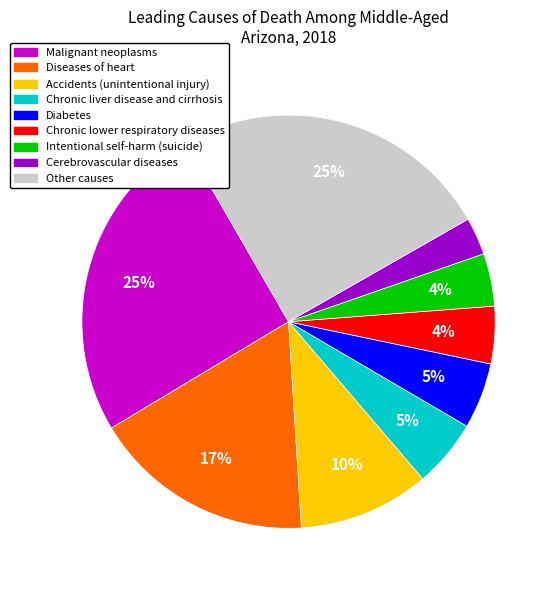

To the nearest percent, what is the combined percentage of Chronic liver disease and cirrhosis and Malignant neoplasms?

31%